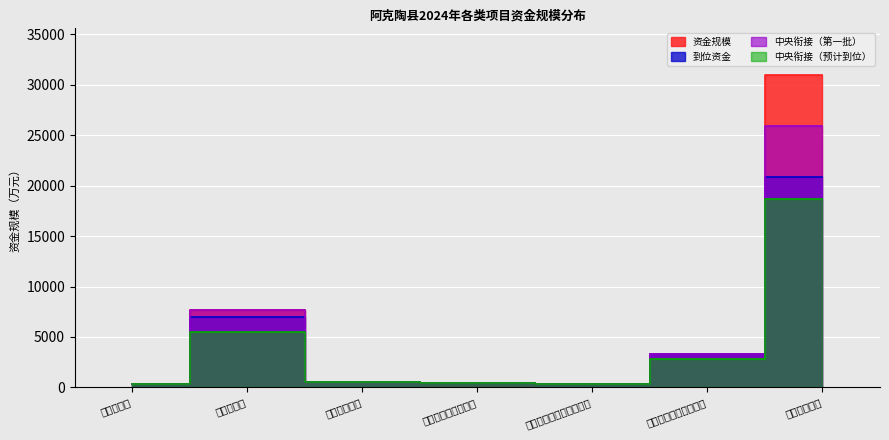

What is the label of the 5th point from the left?

市场建设和农村电商物流